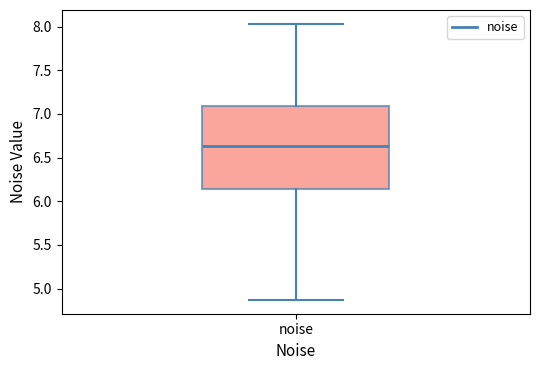

Read this box plot against the y-axis: the position of the median line, the range covered by the box, and the ends of both whiskers. The values are not printed on the chart, so give them approximately, as read against the axis.

median 6.65, box 6.15 to 7.10, whiskers 4.85 to 8.05